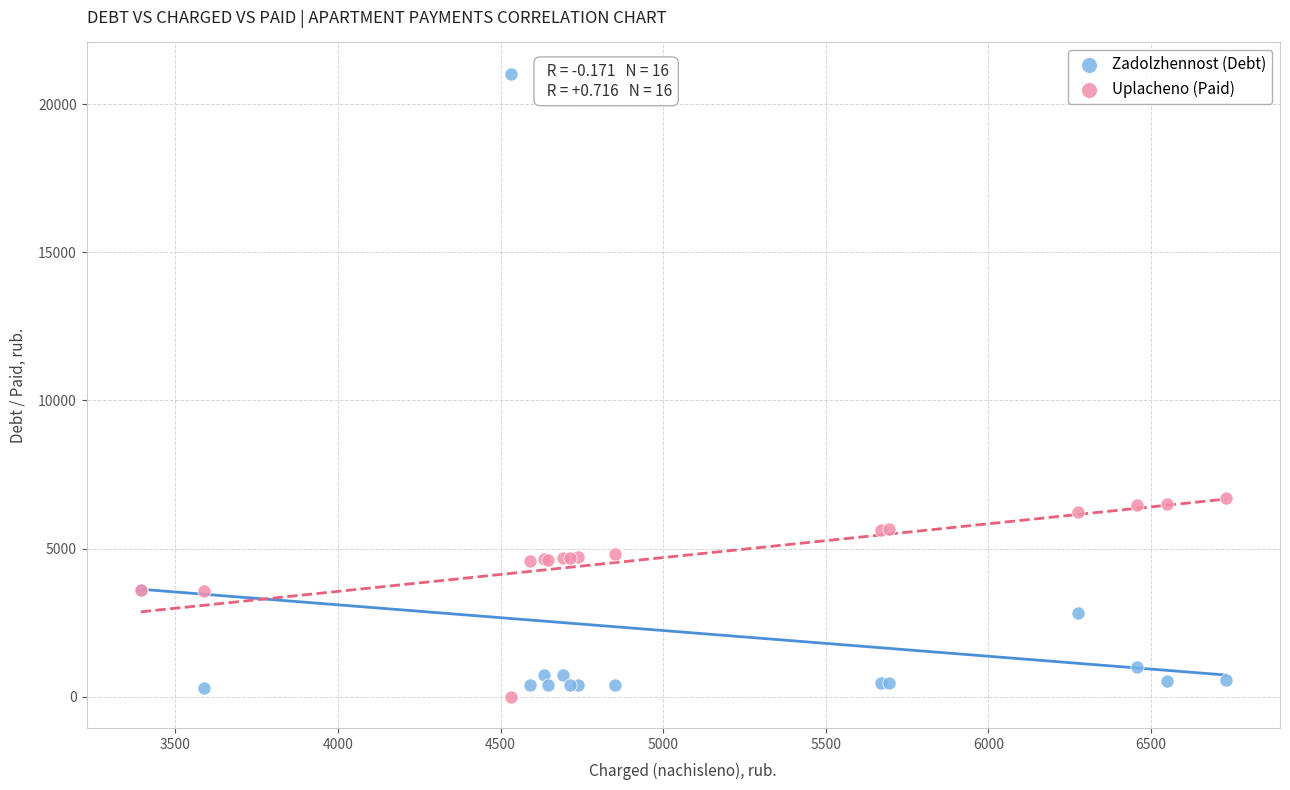

What are all the series names shown in the legend?

Zadolzhennost (Debt), Uplacheno (Paid)